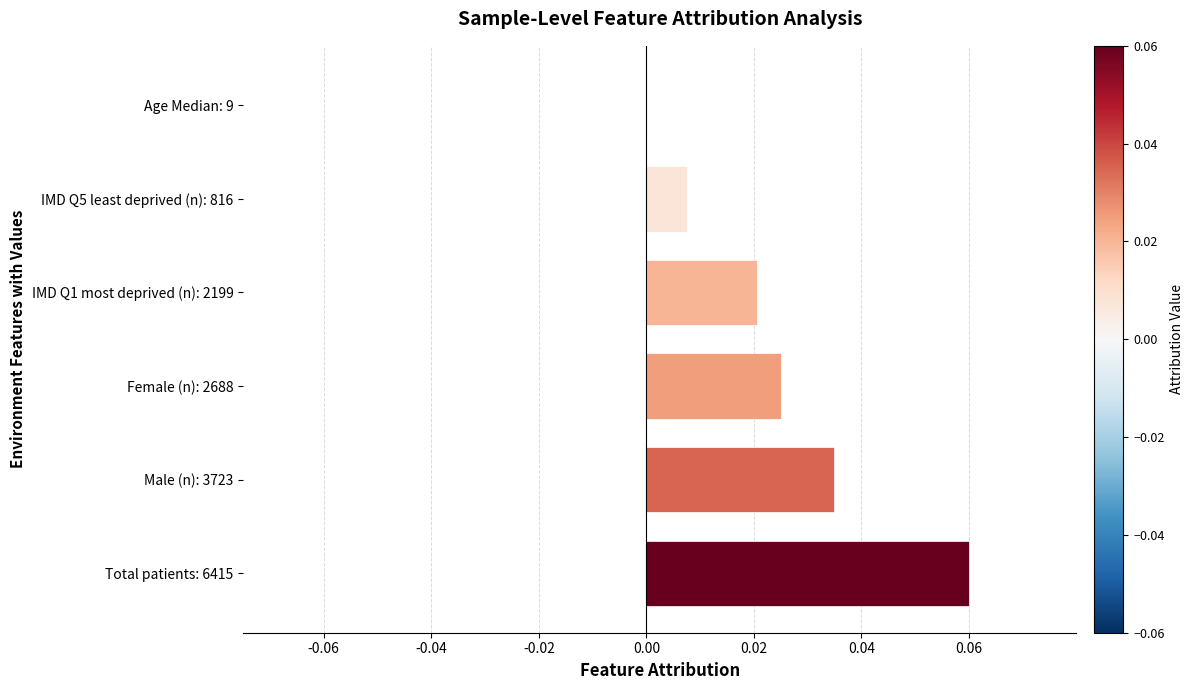

Which label corresponds to the largest value in the chart?

Total patients: 6415